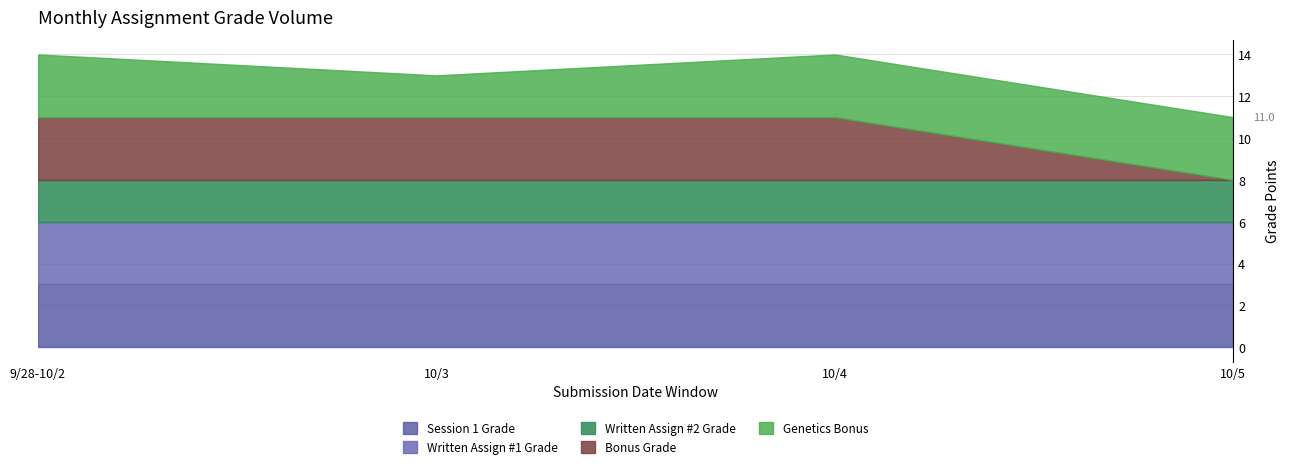

How many series are shown in this chart?

5